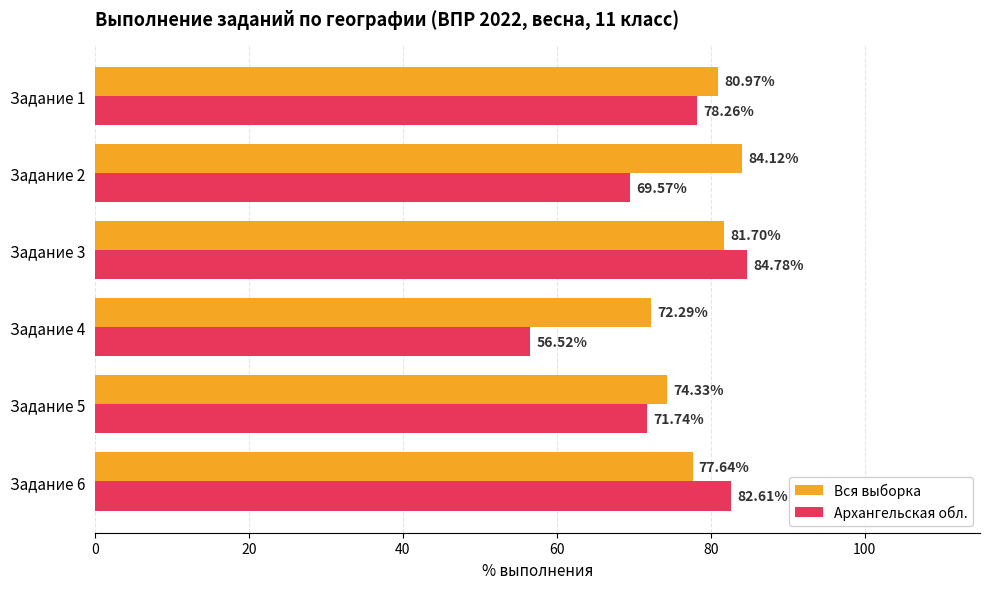

Which label corresponds to the smallest value in the chart?

Задание 4